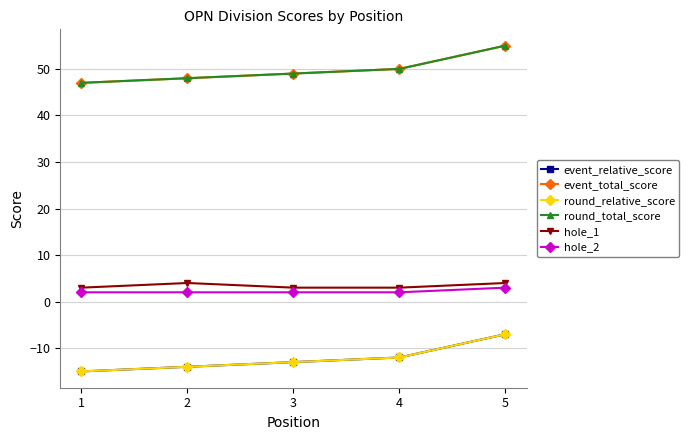

Does the chart have visible grid lines?

Yes